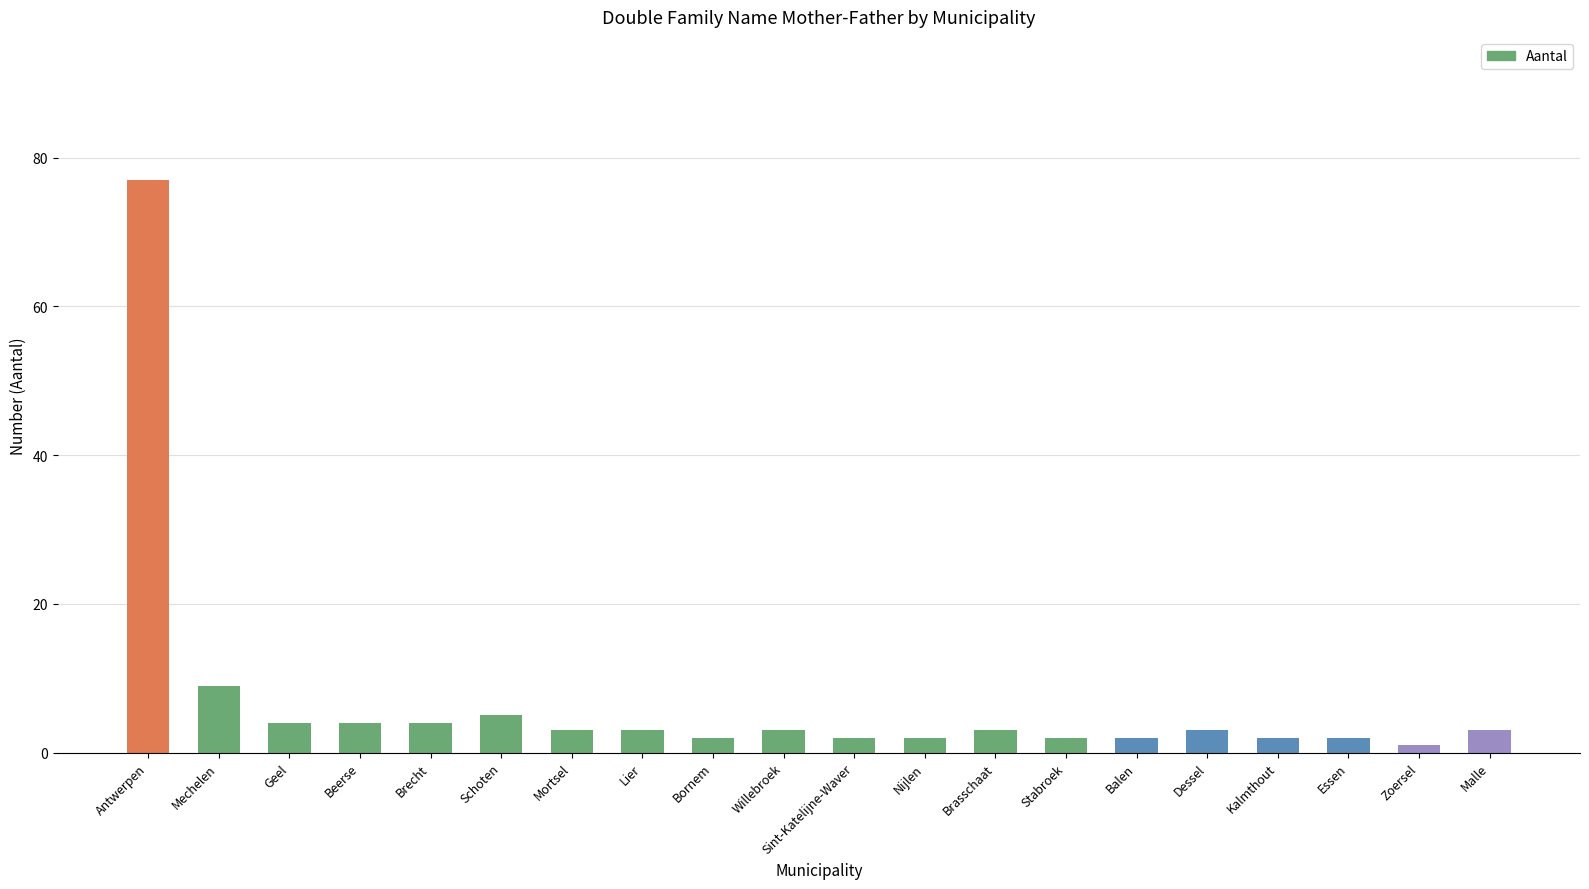

What is the ratio of the value at Essen to the value at Mortsel?

0.7